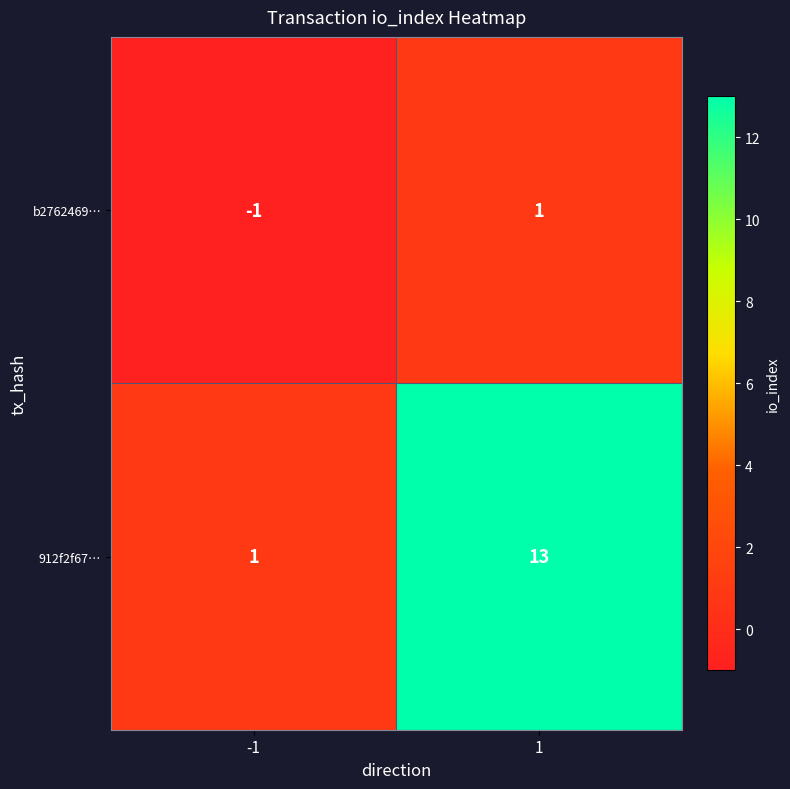

What is the minimum value shown in the chart?

-1